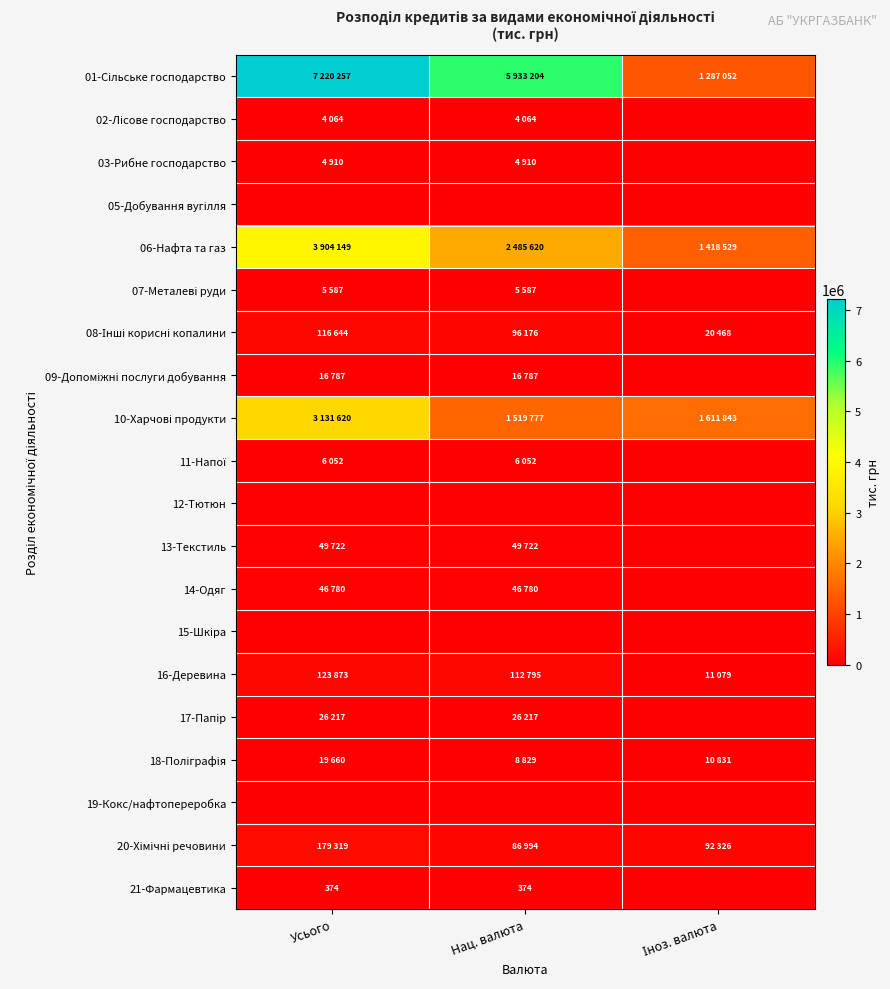

True or false: 21-Фармацевтика has a value of 99 at Нац. валюта.

False